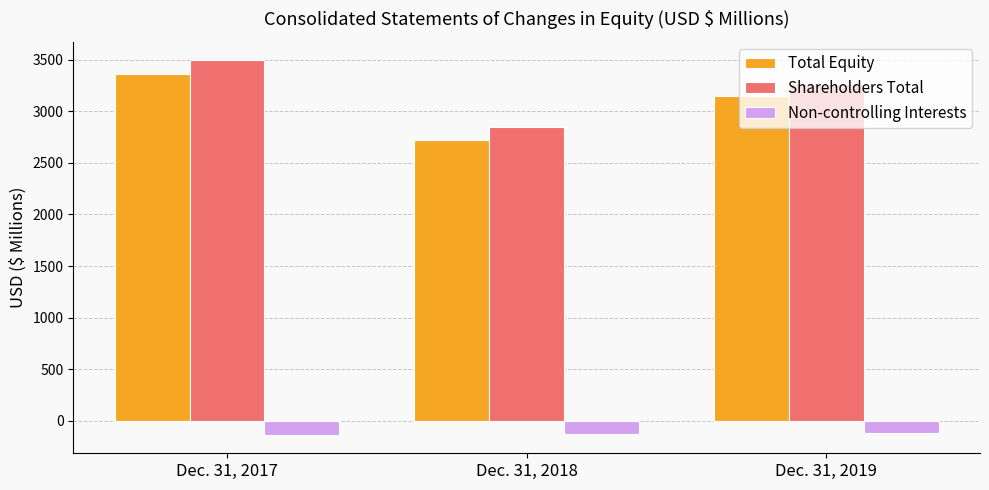

True or false: Non-controlling Interests has a value of -116.8 at Dec. 31, 2019.

True